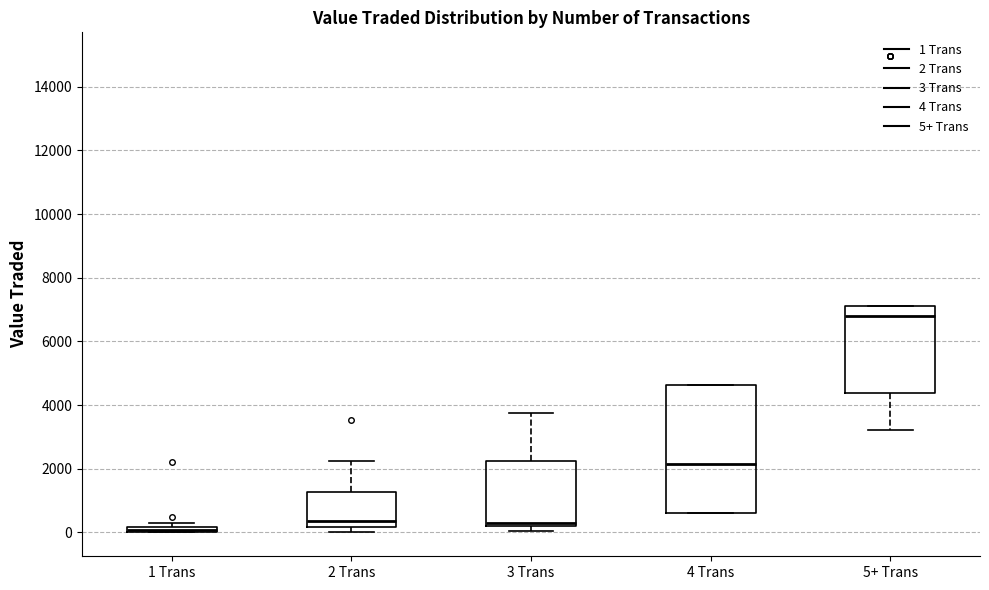

Which box's median line is the highest?

5+ Trans